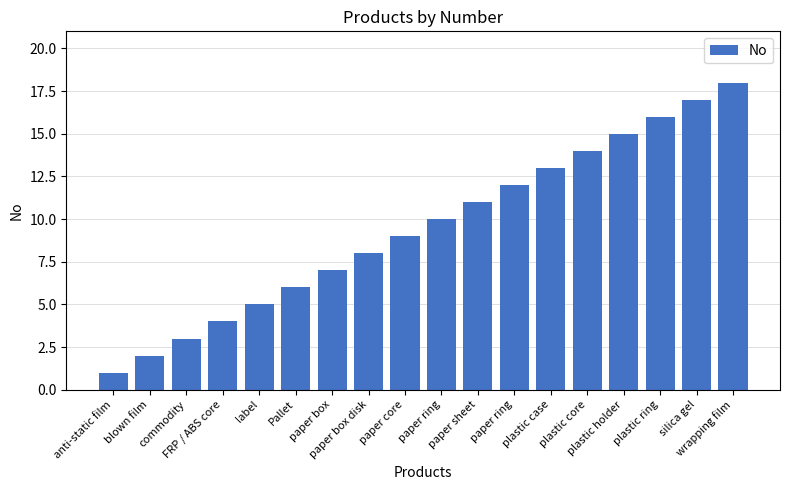

List the labels in order of value, smallest first.

anti-static film, blown film, commodity, FRP / ABS core, label, Pallet, paper box, paper box disk, paper core, paper ring, paper sheet, paper ring, plastic case, plastic core, plastic holder, plastic ring, silica gel, wrapping film